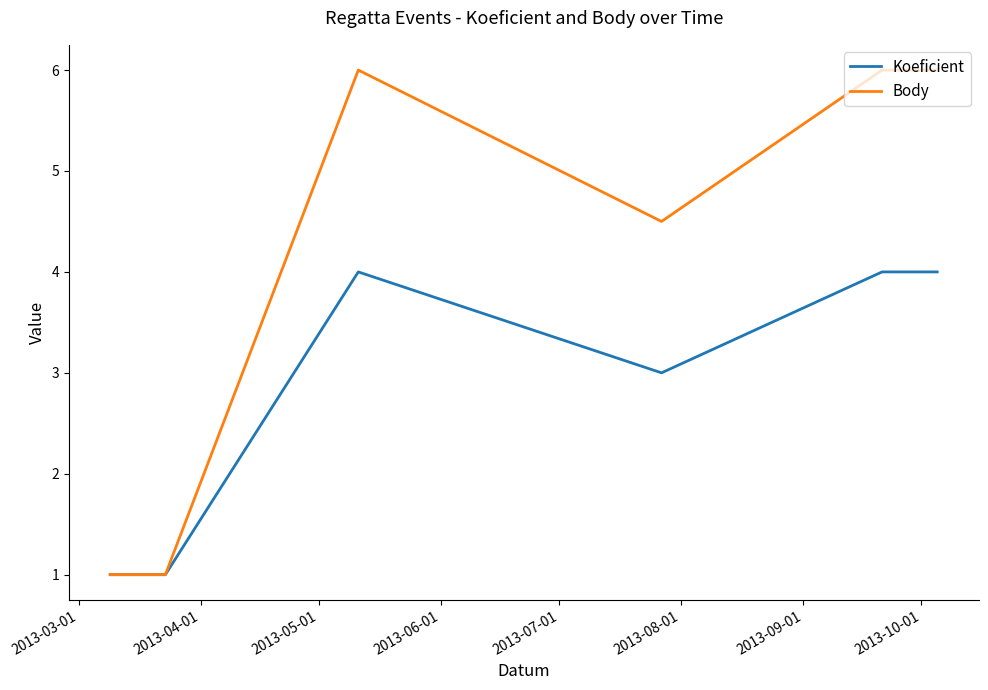

Which series has the widest spread of values?

Body